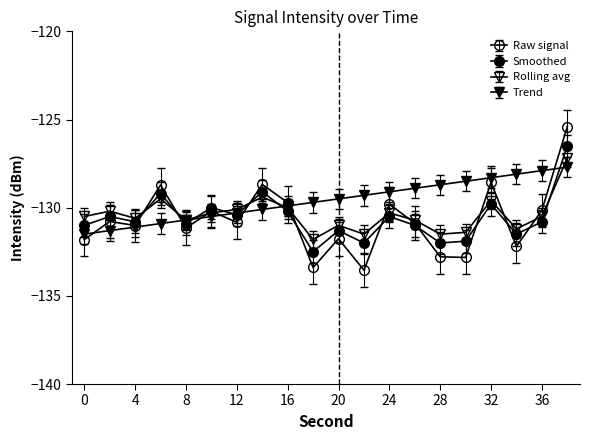

Reading left to right, transcribe all the data shown in this chart.

intensity(dBm): -131.8	-130.8	-131.0	-128.7	-131.1	-130.2	-130.8	-128.7	-129.7	-133.4	-131.8	-133.5	-129.8	-130.9	-132.8	-132.8	-128.6	-132.2	-130.2	-125.4
smoothed: -131.0	-130.5	-130.8	-129.2	-130.9	-130.0	-130.4	-129.1	-130.2	-132.5	-131.3	-132.0	-130.5	-131.0	-132.0	-131.9	-129.8	-131.5	-130.8	-126.5
rolling_avg: -131.0	-130.7	-131.1	-130.0	-131.2	-130.8	-130.6	-129.9	-130.5	-132.3	-131.5	-132.0	-130.8	-131.2	-132.0	-131.9	-130.1	-131.7	-131.0	-127.7
trend: -131.5	-131.3	-131.1	-130.9	-130.7	-130.5	-130.3	-130.1	-129.9	-129.7	-129.5	-129.3	-129.1	-128.9	-128.7	-128.5	-128.3	-128.1	-127.9	-127.7